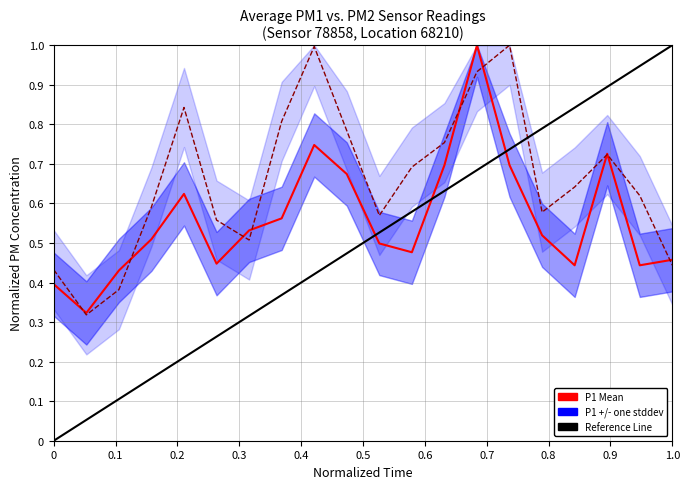

Is the value of P2 at 00:39 greater than the value of P1 at 00:24?

No